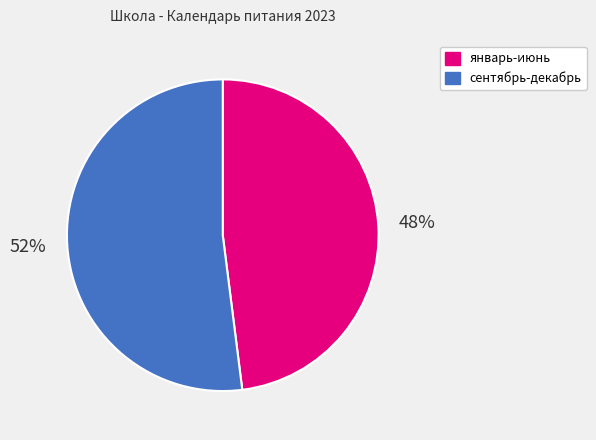

To the nearest percent, what is the average slice percentage?

50%